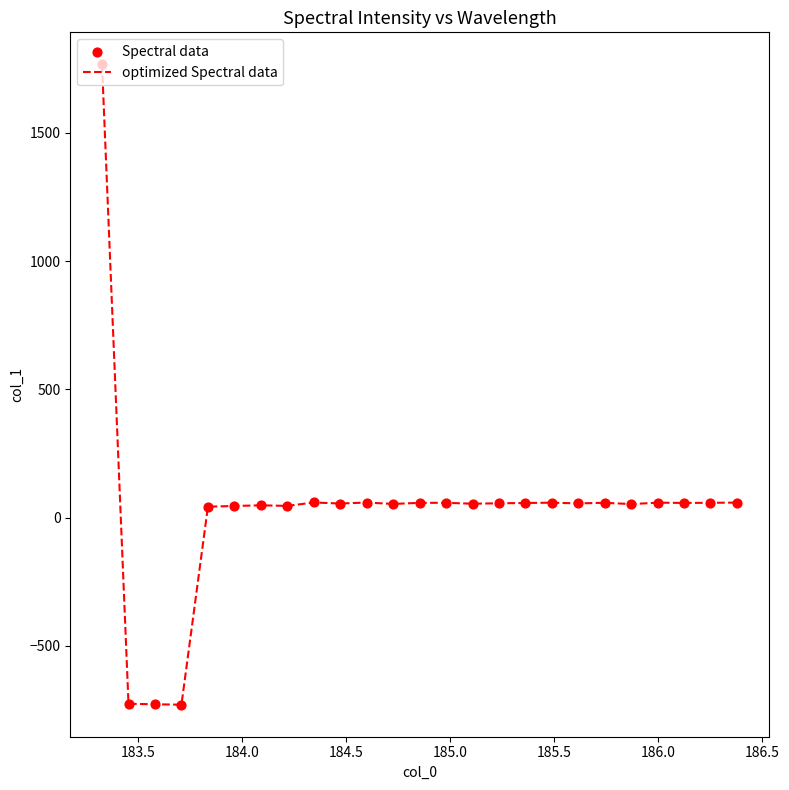

What is the maximum value shown in the chart?

1767.8